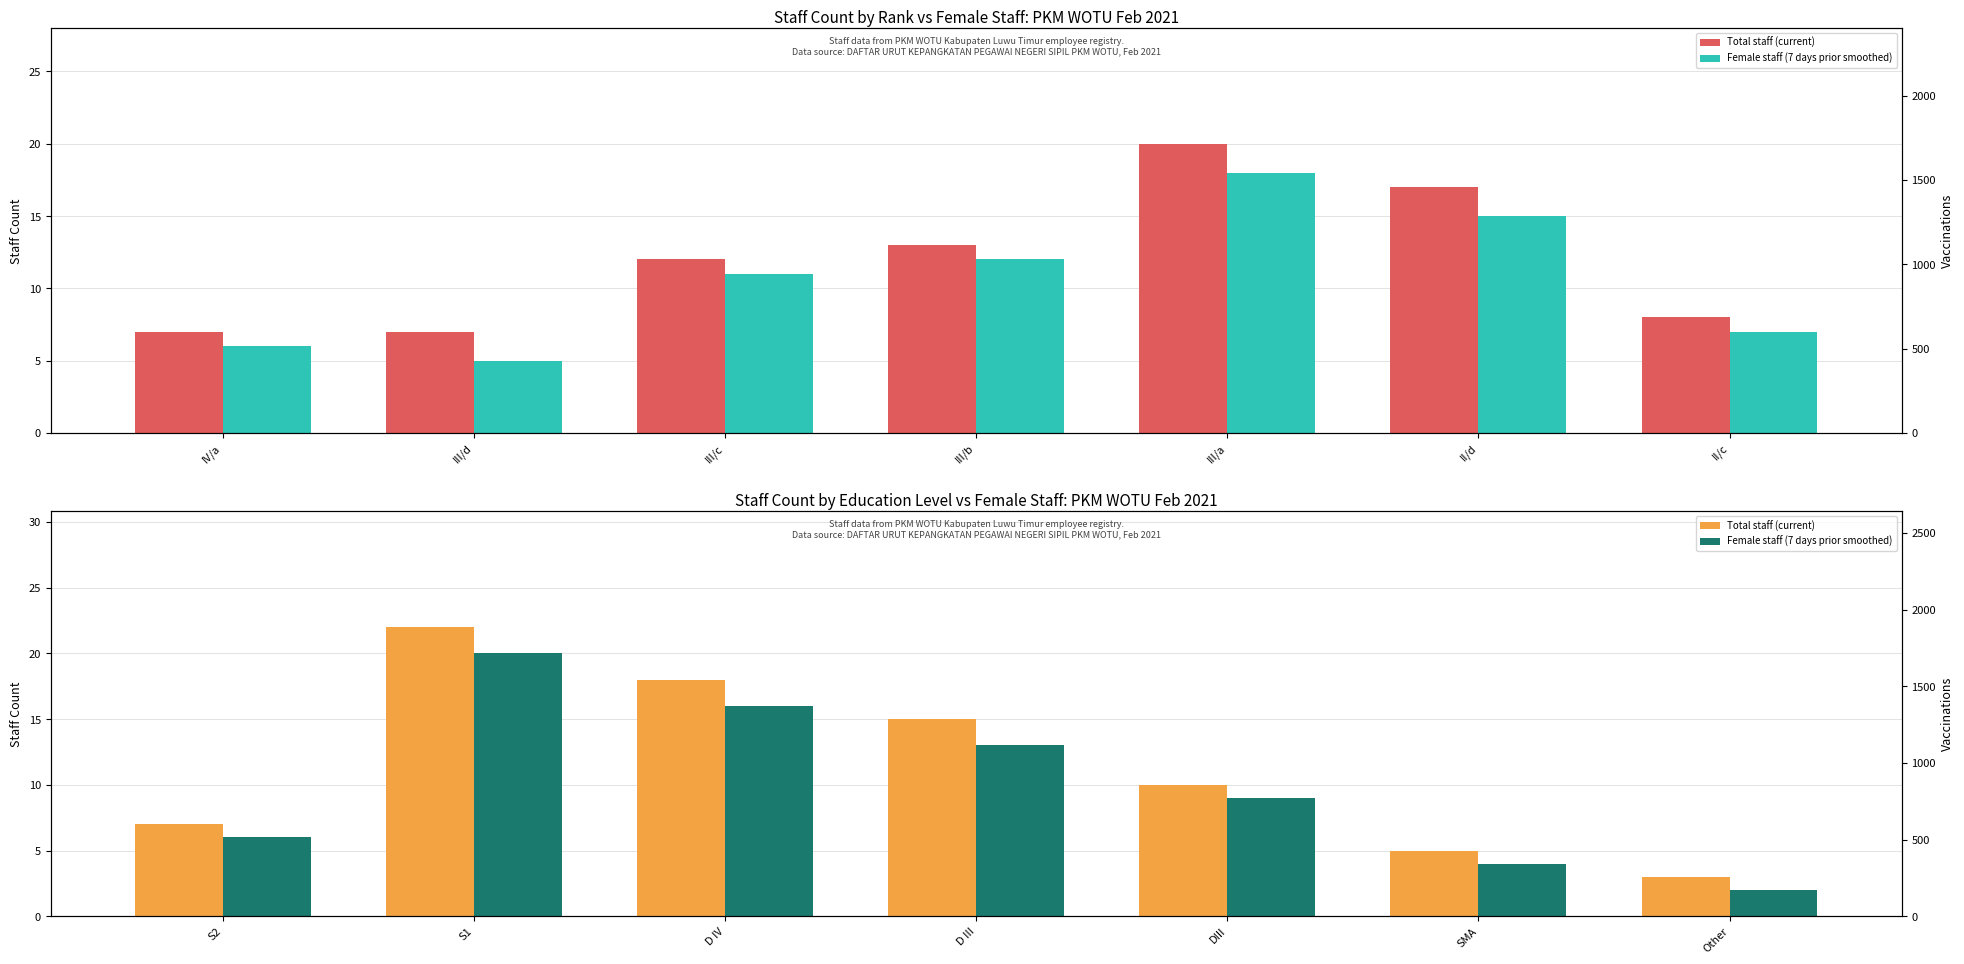

The Total staff (current) series shows 24 at D IV. True or false?

False